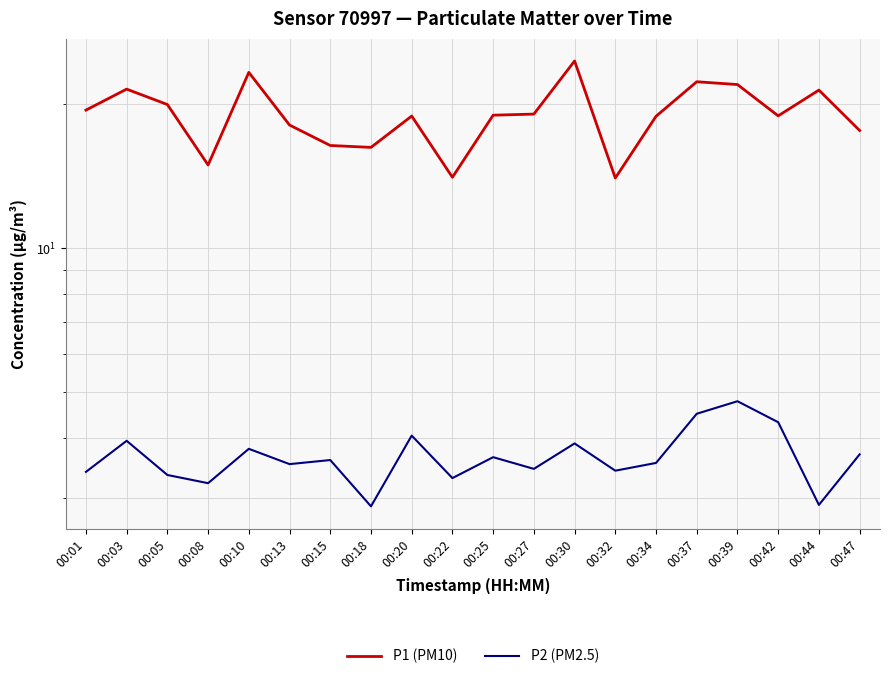

What is the average value of the P2 (PM2.5) series?

3.7